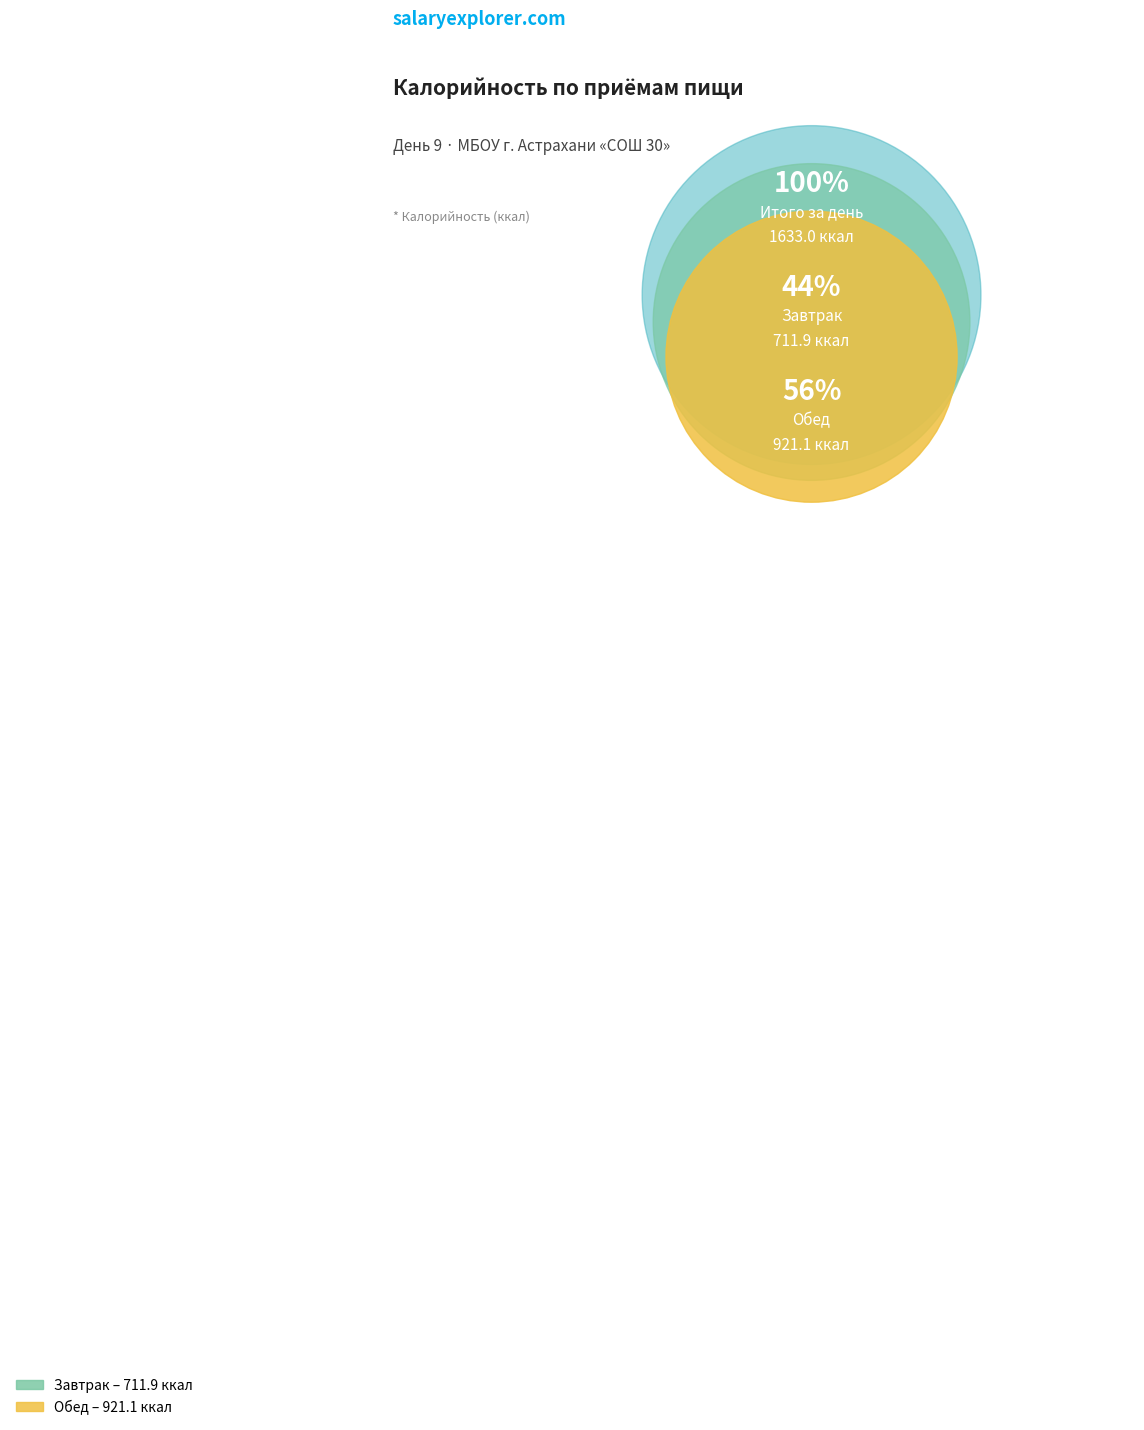

Which slice represents more than half of the pie?

Обед